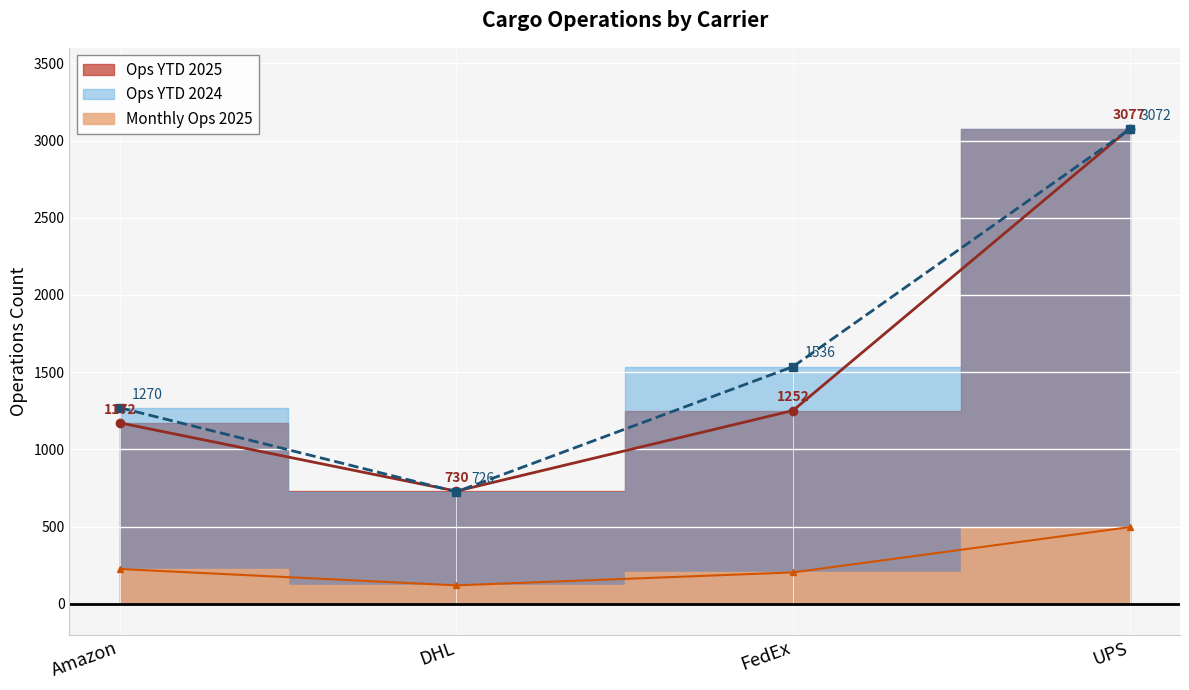

The Ops YTD 2024 series shows 2039 at FedEx. True or false?

False